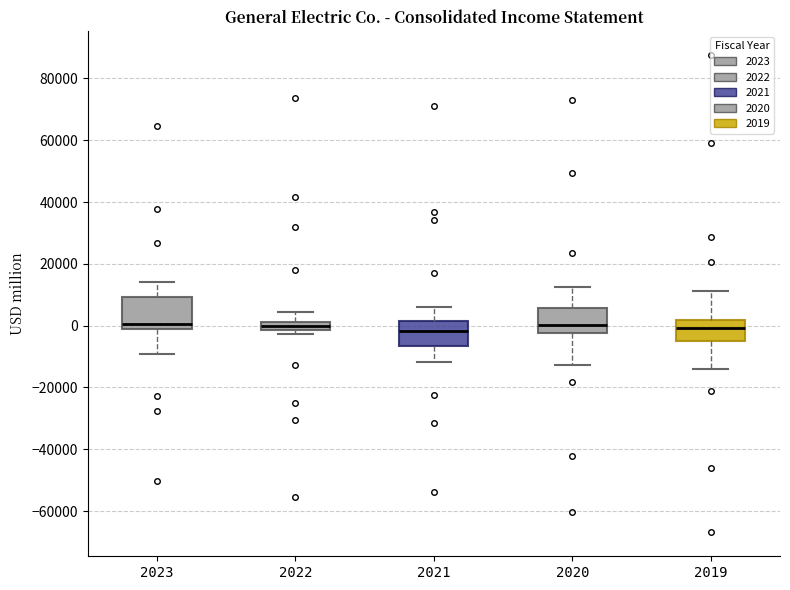

Where is the lower edge of the box at x = 2022 on the y-axis? The values are not printed on the chart, so give them approximately, as read against the axis.

-2000